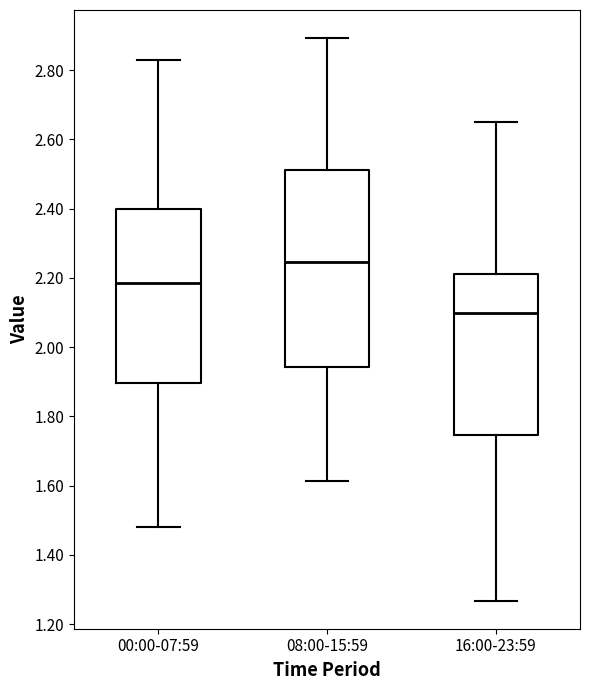

Comparing the boxes themselves (not the whiskers), which one is the tallest?

08:00-15:59